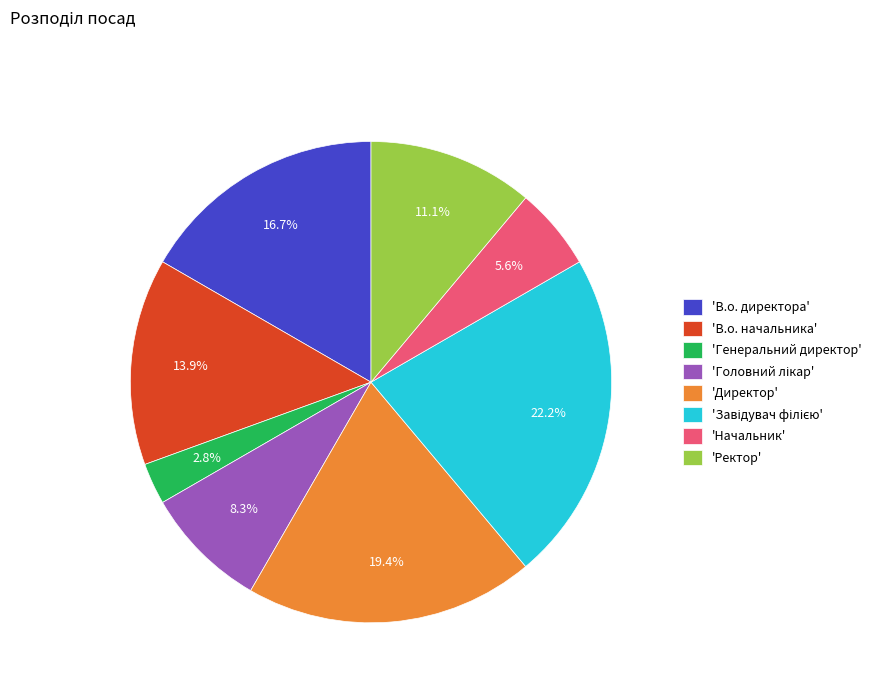

What is the ratio of the value at 'Ректор' to the value at 'Директор'?

0.6